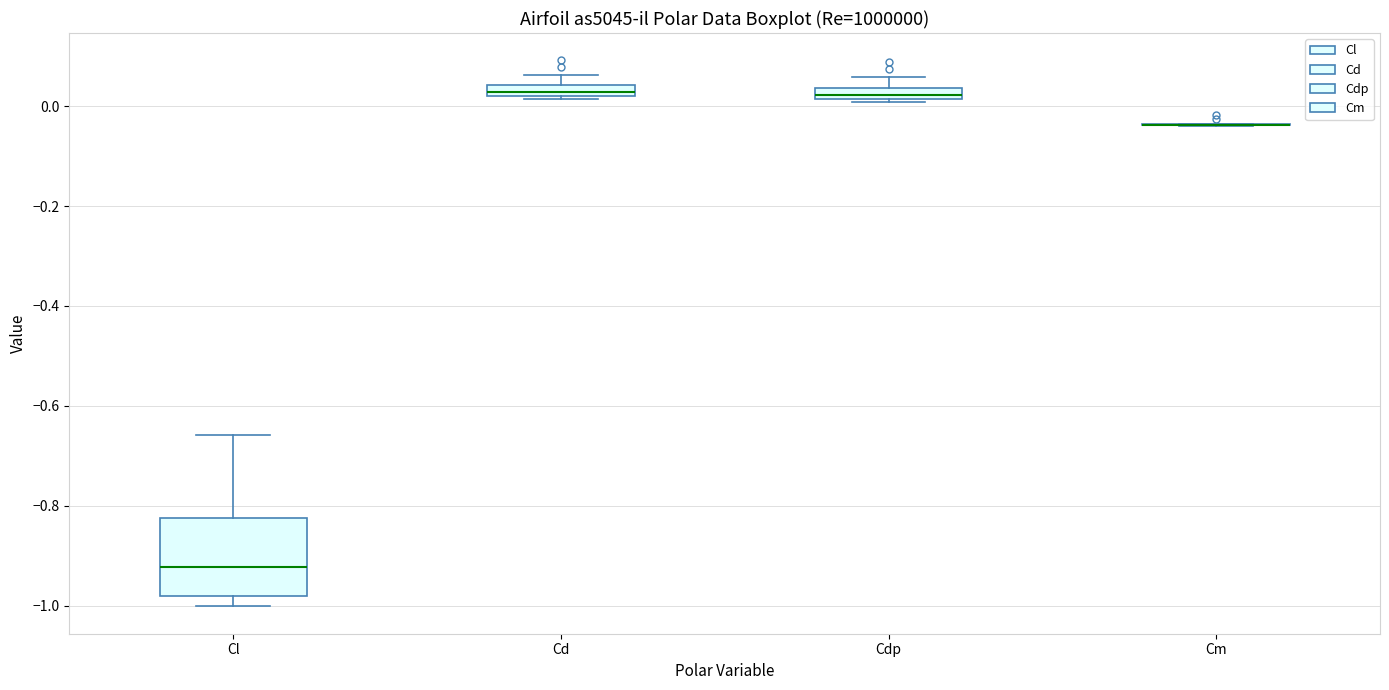

Which box is the tallest, from its lower edge to its upper edge?

Cl